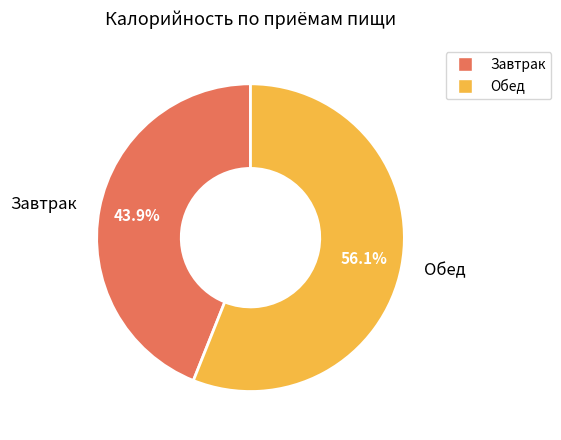

What portion of the pie excludes Завтрак?

56.1%